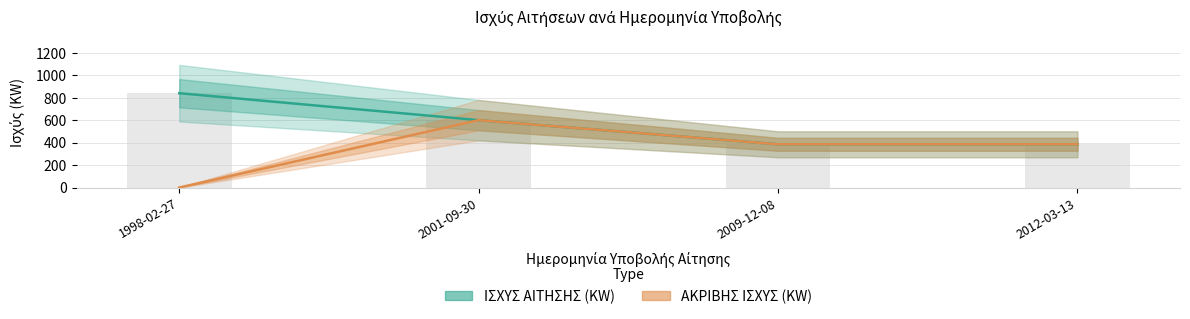

Reading left to right, transcribe all the data shown in this chart.

ΙΣΧΥΣ ΑΙΤΗΣΗΣ (KW): 840	600	385	385
ΑΚΡΙΒΗΣ ΙΣΧΥΣ (KW): 0	600	385	385